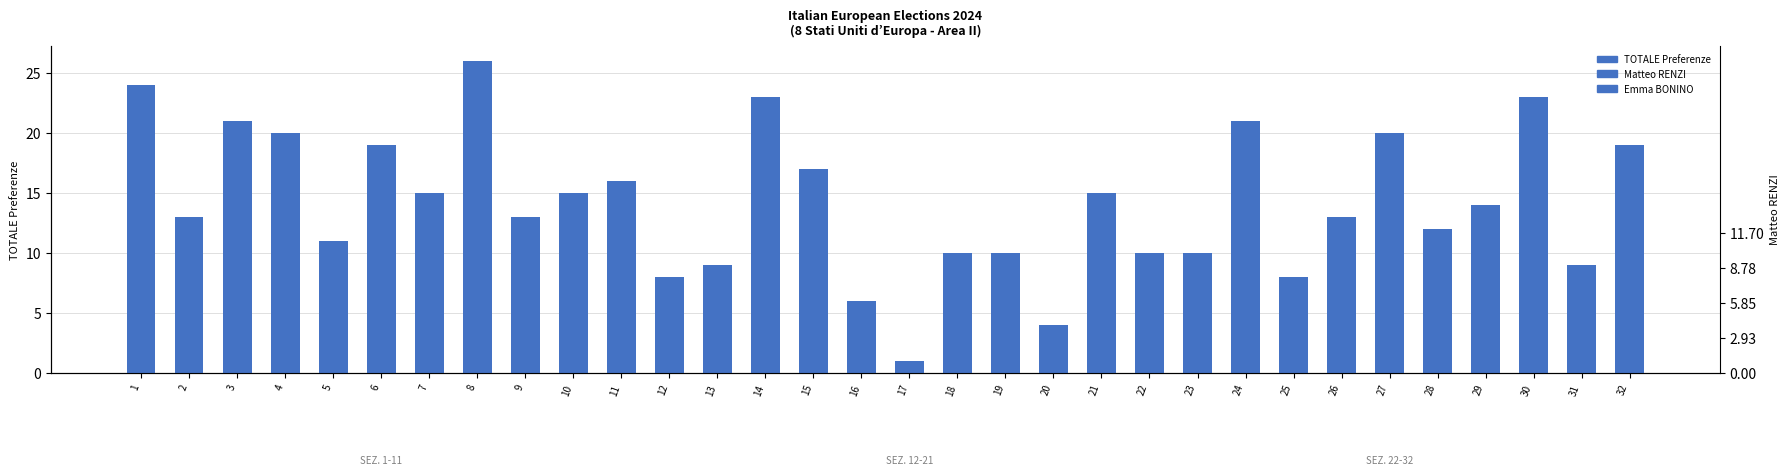

What is the difference between the maximum and minimum values in the TOTALE Preferenze series?

25